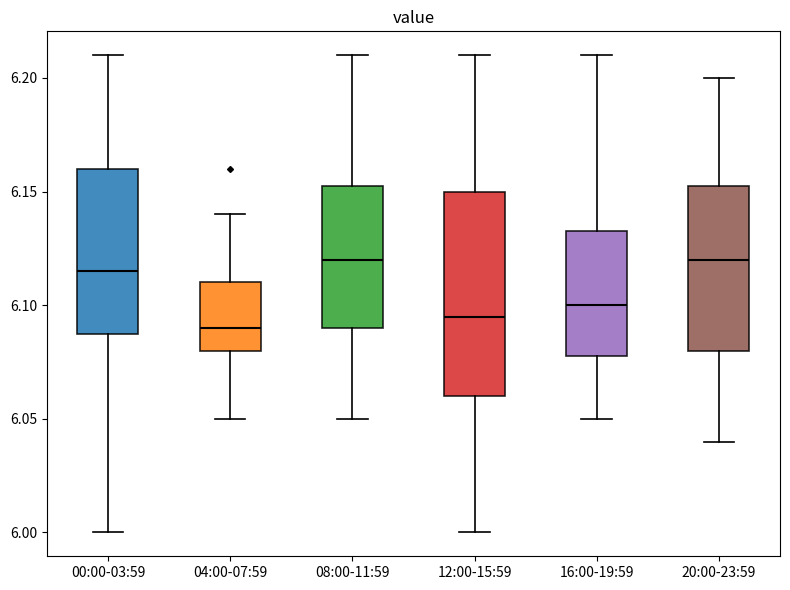

Reading left to right, transcribe this box plot: for each box, give where its median line is, the range the box spans, and where its two whiskers end, as read against the y-axis. The values are not printed on the chart, so give them approximately, as read against the axis.

00:00-03:59: median 6.115, box 6.090 to 6.160, whiskers 6.000 to 6.210
04:00-07:59: median 6.090, box 6.080 to 6.110, whiskers 6.050 to 6.140
08:00-11:59: median 6.120, box 6.090 to 6.155, whiskers 6.050 to 6.210
12:00-15:59: median 6.095, box 6.060 to 6.150, whiskers 6.000 to 6.210
16:00-19:59: median 6.100, box 6.080 to 6.135, whiskers 6.050 to 6.210
20:00-23:59: median 6.120, box 6.080 to 6.155, whiskers 6.040 to 6.200